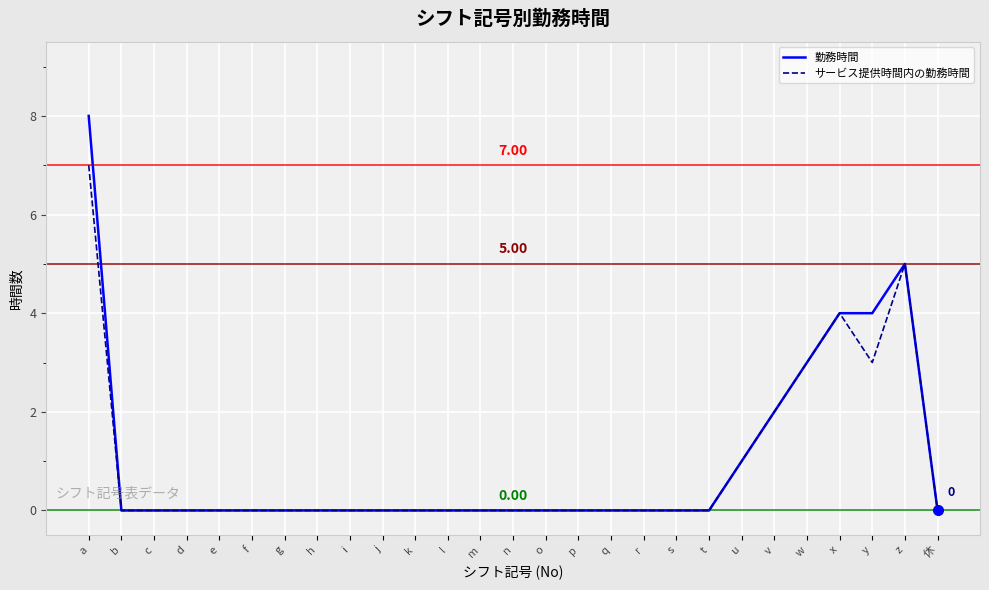

Which category has the highest value across all series?

a